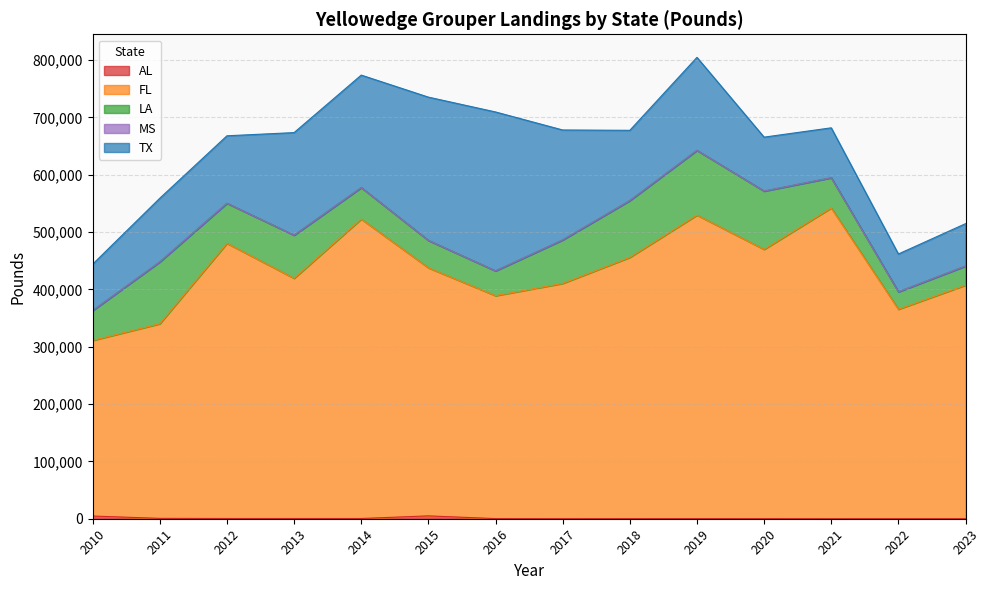

What is the average value of the AL series?

878